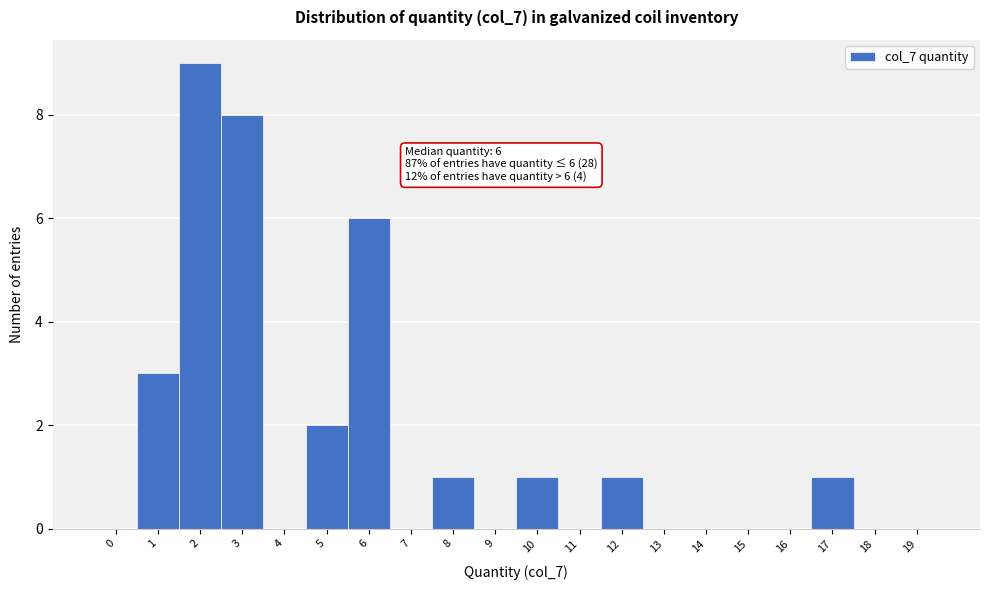

Reading right to left, extract all data points from this chart.

19=0	18=0	17=1	16=0	15=0	14=0	13=0	12=1	11=0	10=1	9=0	8=1	7=0	6=6	5=2	4=0	3=8	2=9	1=3	0=0